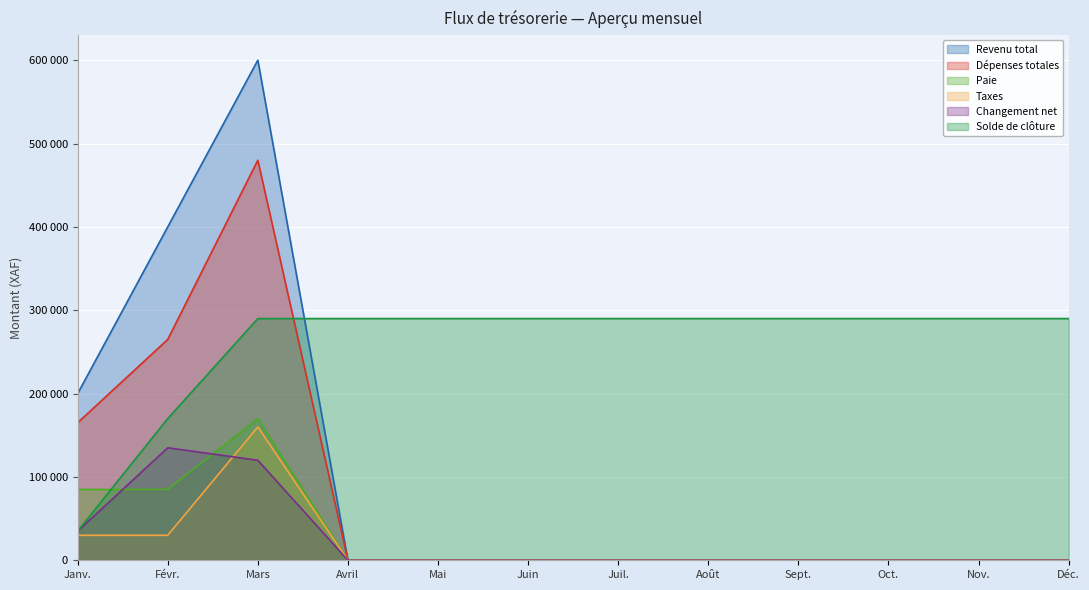

What are all the series names shown in the legend?

Revenu total, Dépenses totales, Paie, Taxes, Changement net, Solde de clôture